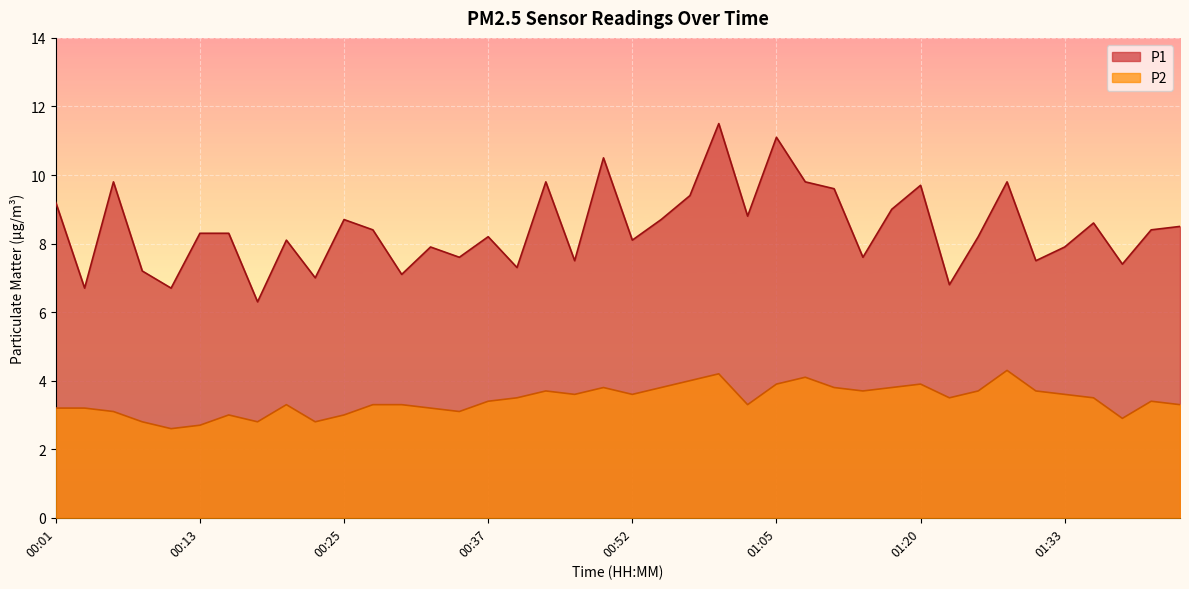

Reading left to right, transcribe all the data shown in this chart.

P1: 9.2	6.7	9.8	7.2	6.7	8.3	8.3	6.3	8.1	7.0	8.7	8.4	7.1	7.9	7.6	8.2	7.3	9.8	7.5	10.5	8.1	8.7	9.4	11.5	8.8	11.1	9.8	9.6	7.6	9.0	9.7	6.8	8.2	9.8	7.5	7.9	8.6	7.4	8.4	8.5
P2: 3.2	3.2	3.1	2.8	2.6	2.7	3.0	2.8	3.3	2.8	3.0	3.3	3.3	3.2	3.1	3.4	3.5	3.7	3.6	3.8	3.6	3.8	4.0	4.2	3.3	3.9	4.1	3.8	3.7	3.8	3.9	3.5	3.7	4.3	3.7	3.6	3.5	2.9	3.4	3.3